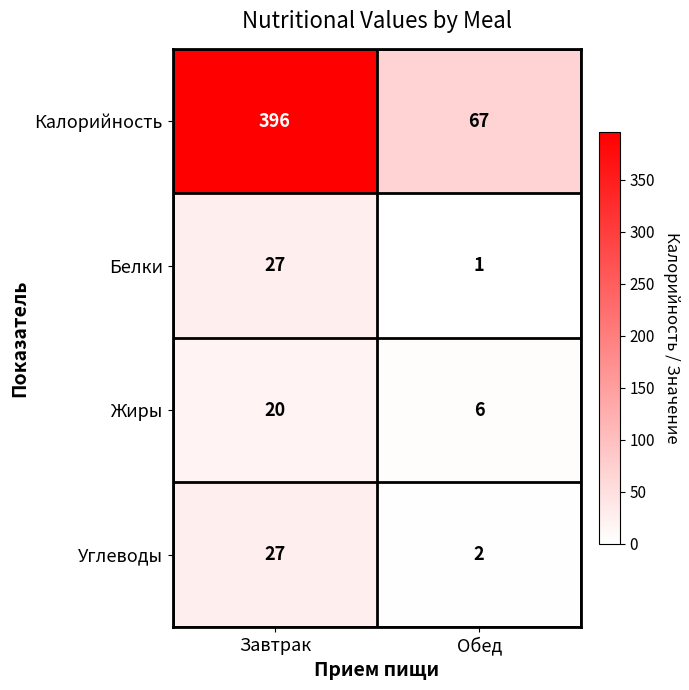

At how many categories does at least one series exceed 257?

1